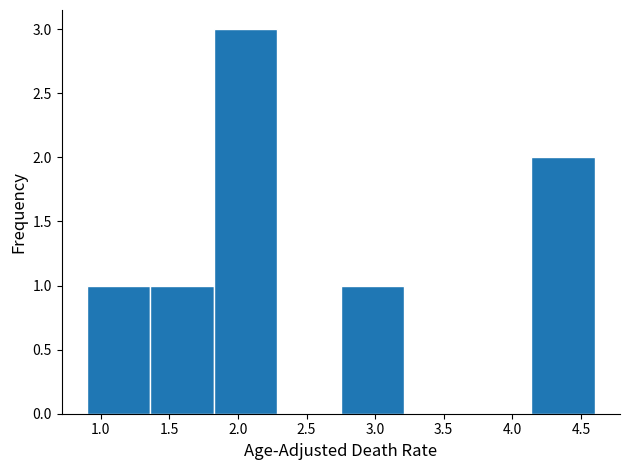

Reading left to right, transcribe this chart: for each bar, give the range it covers on the x-axis and its height. Neither the bar edges nor the heights are printed on the chart, so give them approximately, as read against the axes.

0.90 to 1.35: 1
1.35 to 1.85: 1
1.85 to 2.30: 3
2.30 to 2.75: 0
2.75 to 3.20: 1
3.20 to 3.70: 0
3.70 to 4.15: 0
4.15 to 4.60: 2